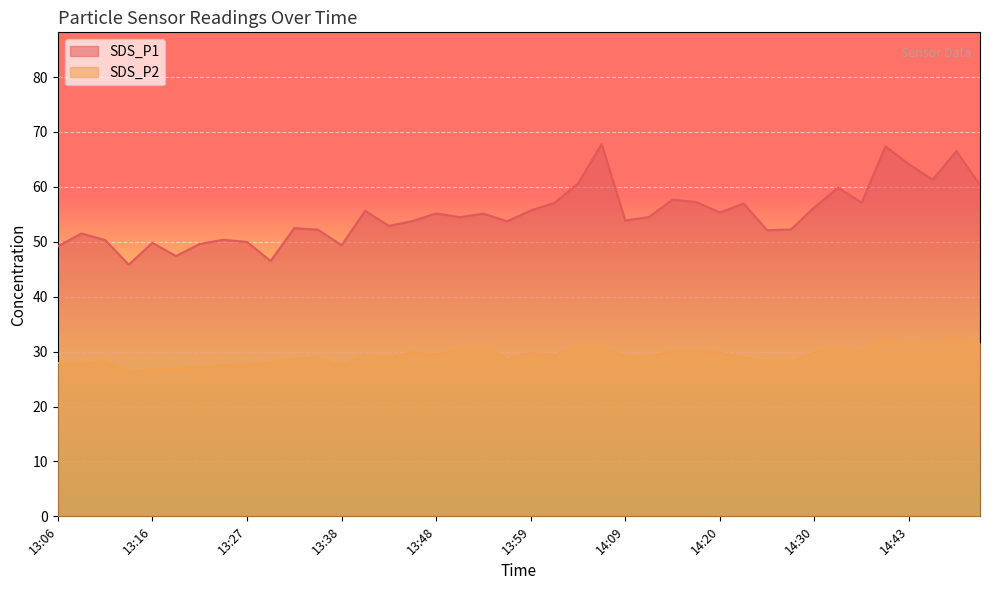

Is the value of SDS_P2 at 13:22 greater than the value of SDS_P1 at 14:30?

No